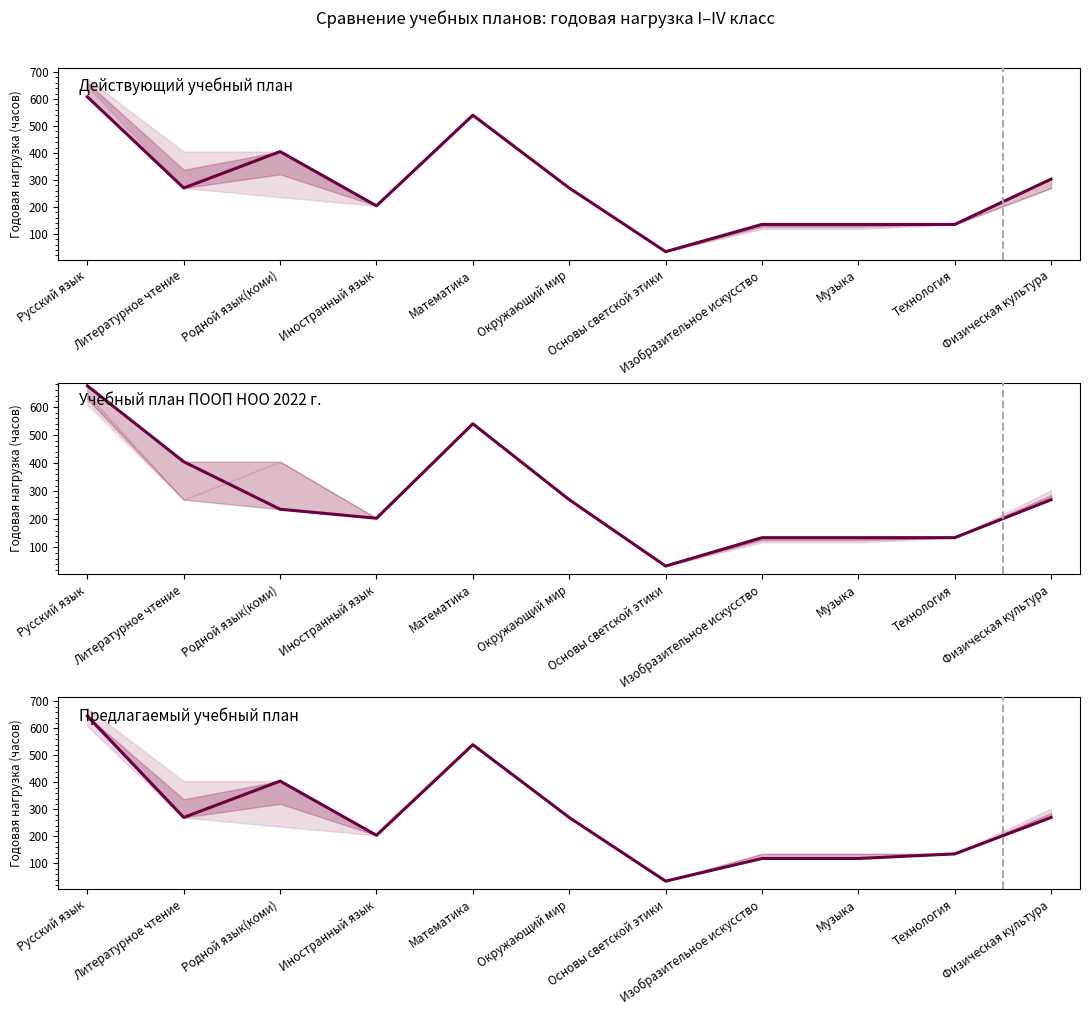

Reading left to right, transcribe all the data shown in this chart.

Действующий учебный план (I-IV год.): Русский язык=608	Литературное чтение=270	Родной язык(коми)=405	Иностранный язык=204	Математика=540	Окружающий мир=270	Основы светской этики=34	Изобразительное искусство=135	Музыка=135	Технология=135	Физическая культура=303
Учебный план ПООП НОО 2022 (I-IV год.): Русский язык=675	Литературное чтение=405	Родной язык(коми)=236	Иностранный язык=204	Математика=540	Окружающий мир=270	Основы светской этики=34	Изобразительное искусство=135	Музыка=135	Технология=135	Физическая культура=270
Предлагаемый учебный план (I-IV год.): Русский язык=646	Литературное чтение=270	Родной язык(коми)=405	Иностранный язык=204	Математика=540	Окружающий мир=270	Основы светской этики=34	Изобразительное искусство=118	Музыка=118	Технология=135	Физическая культура=270